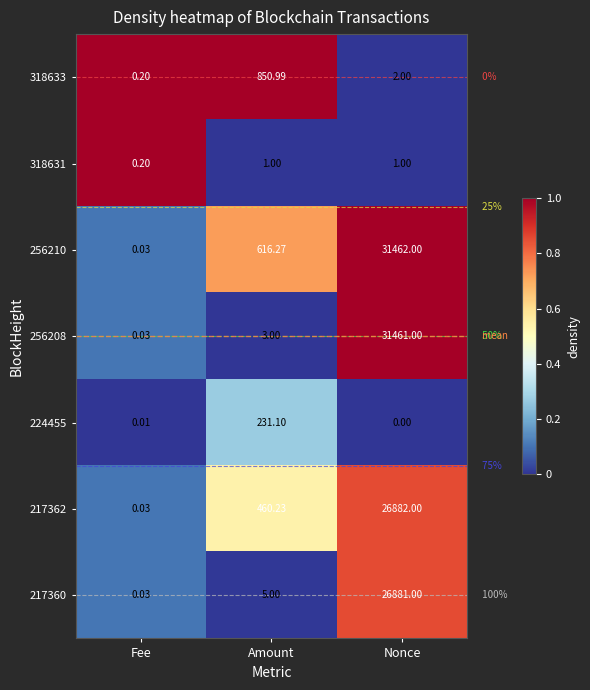

At which label is 217362 closest to 13441?

Amount